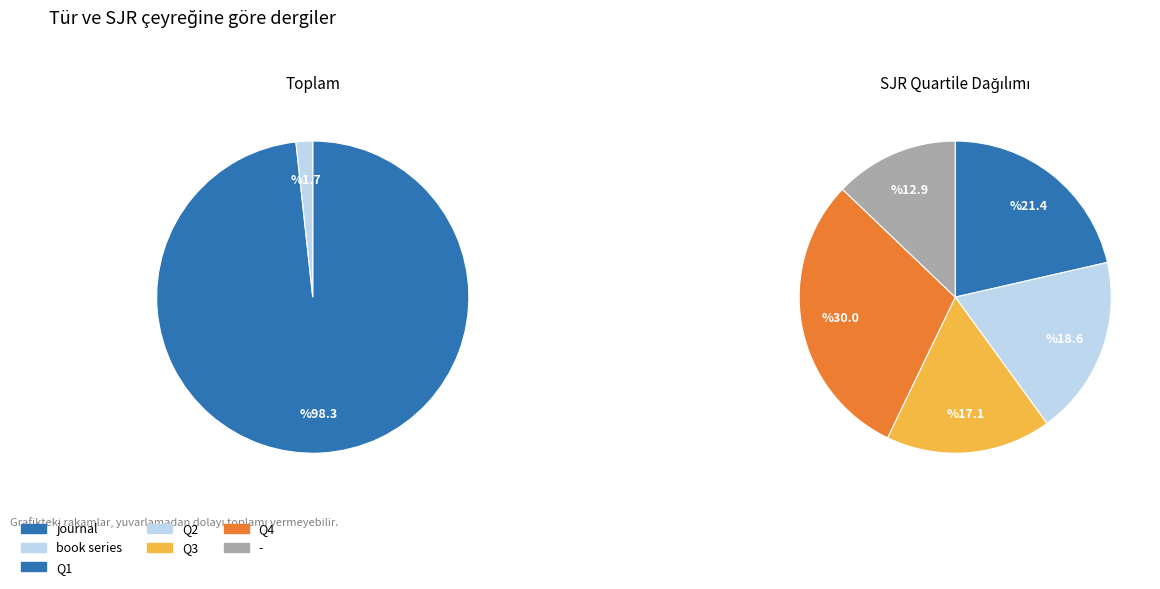

Which category has the smallest portion of the pie?

book series